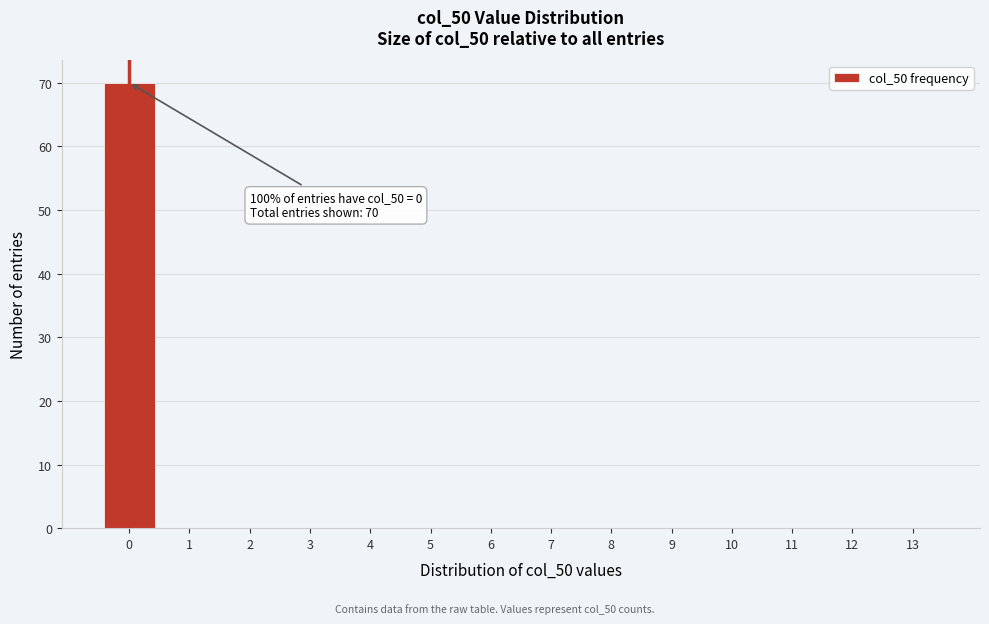

Reading left to right, extract all data points from this chart.

0=70	1=0	2=0	3=0	4=0	5=0	6=0	7=0	8=0	9=0	10=0	11=0	12=0	13=0